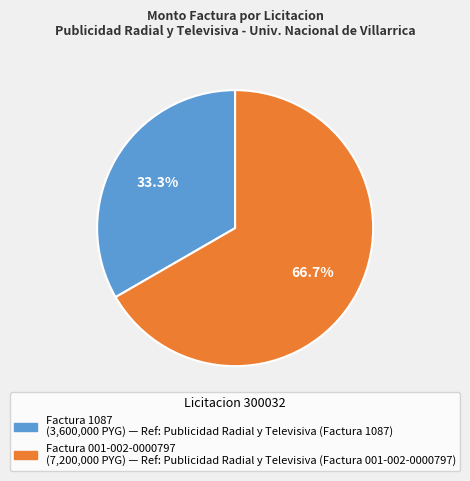

Is there a majority slice in this chart?

Yes